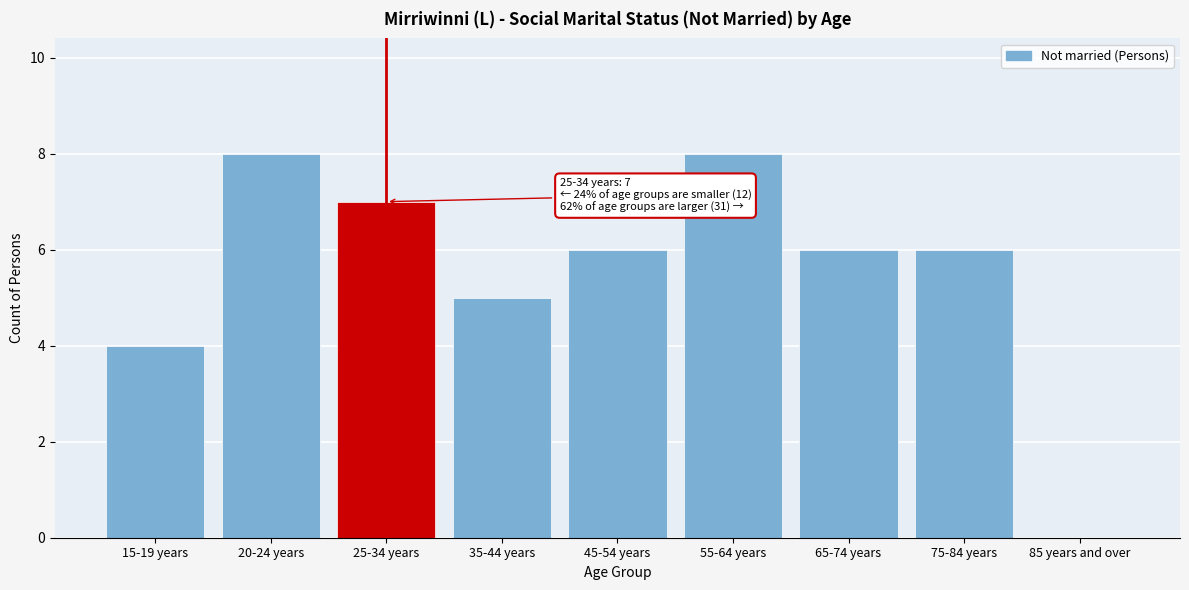

Reading left to right, what are all the values shown in this chart?

15-19 years=4	20-24 years=8	25-34 years=7	35-44 years=5	45-54 years=6	55-64 years=8	65-74 years=6	75-84 years=6	85 years and over=0